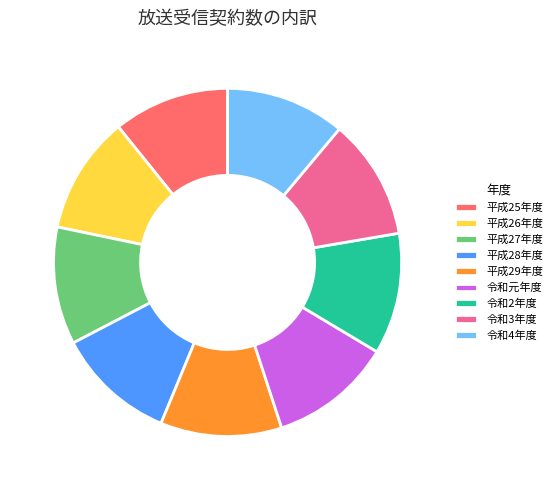

Is 平成28年度 the majority of the pie?

No